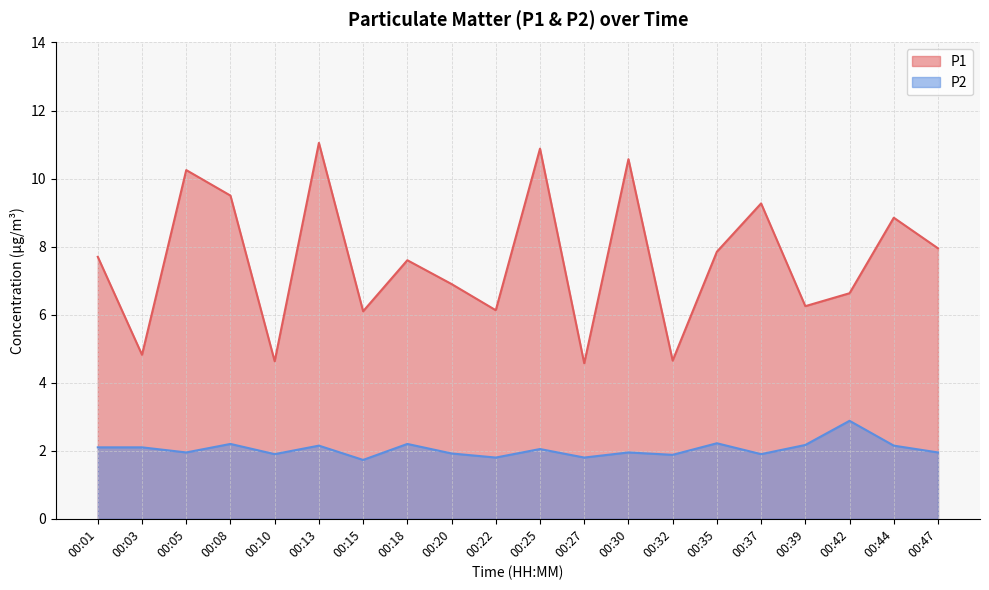

At 00:42, list the series in order from largest to smallest.

P1, P2